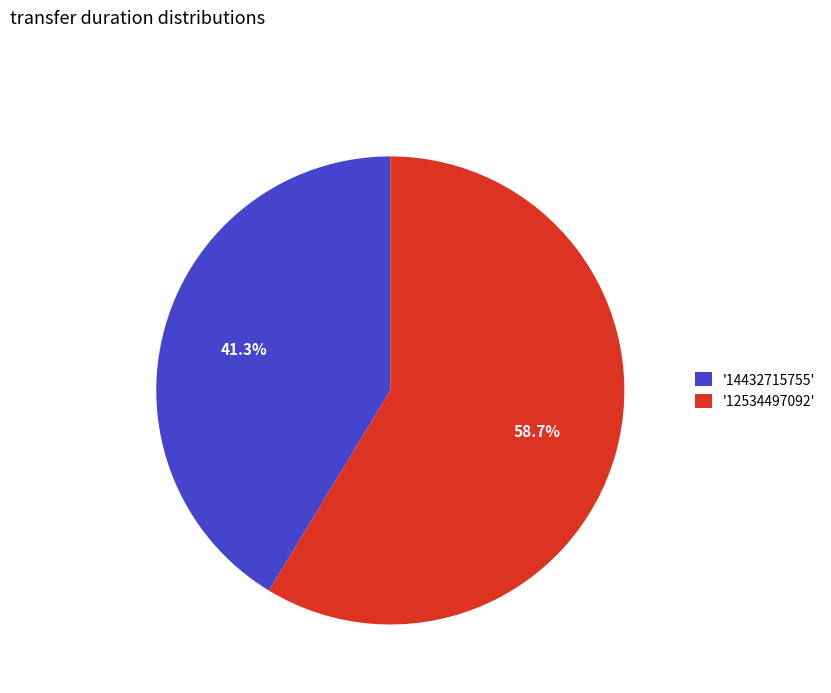

Is there any slice that represents more than half of the pie?

Yes